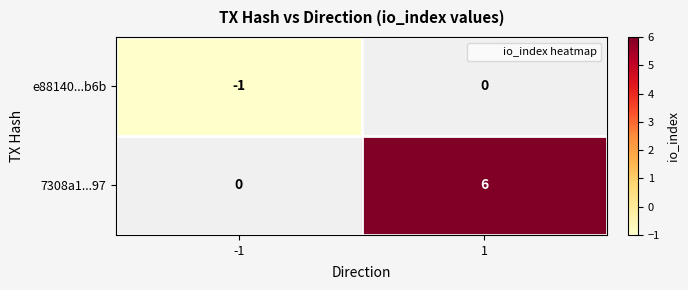

What is the average value of the 7308a1...97 series?

3